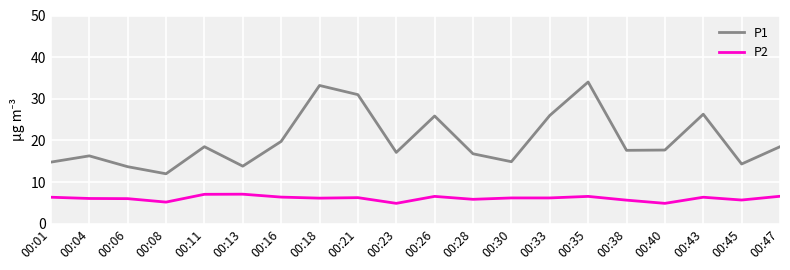

Rank the series at 00:35 from lowest to highest value.

P2, P1